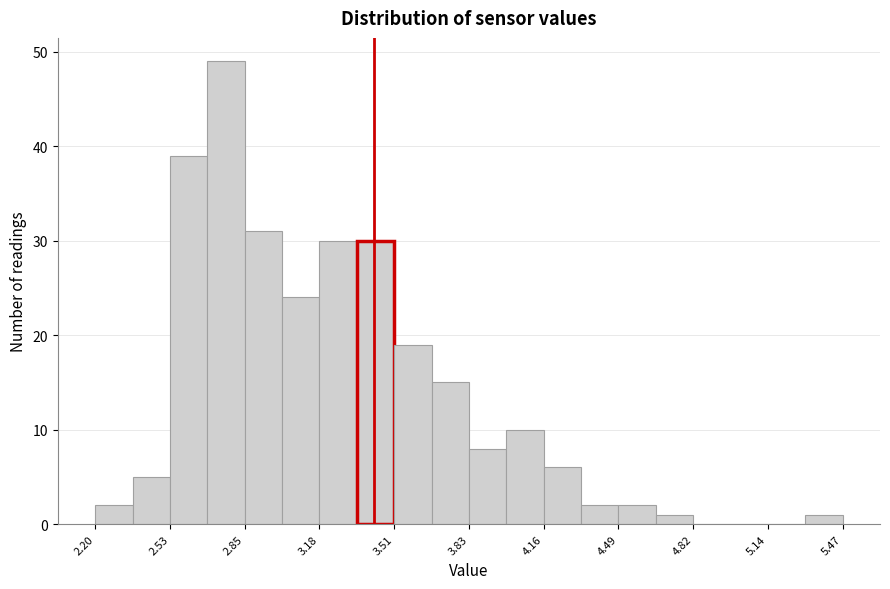

Around what value on the x-axis is the tallest bar? Give the approximate position of its centre, as read against the axis.

2.75